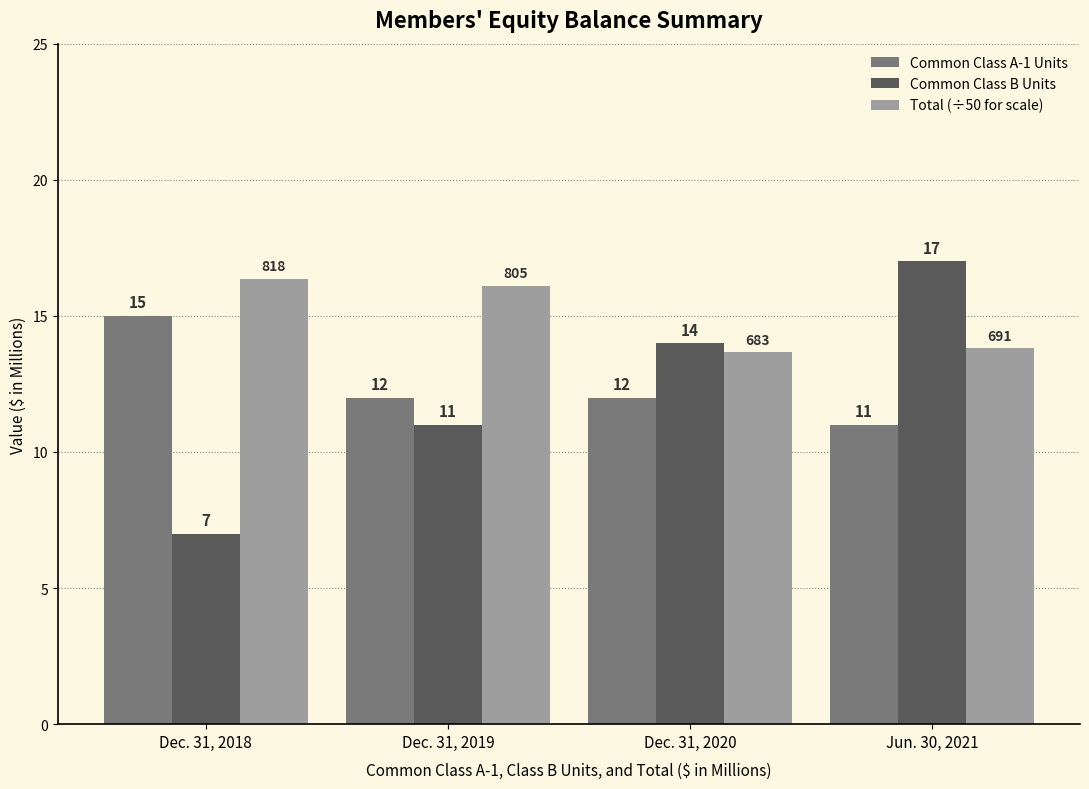

How many series are shown in this chart?

3